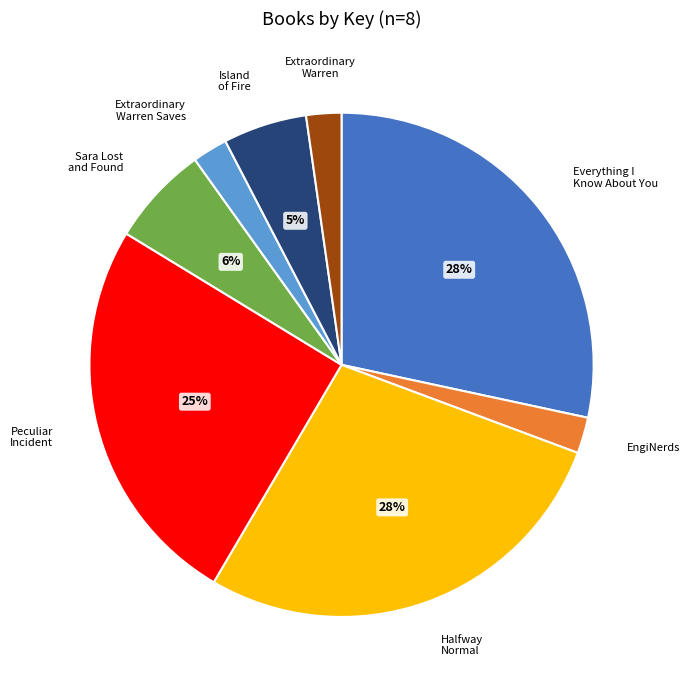

Is there a majority slice in this chart?

No